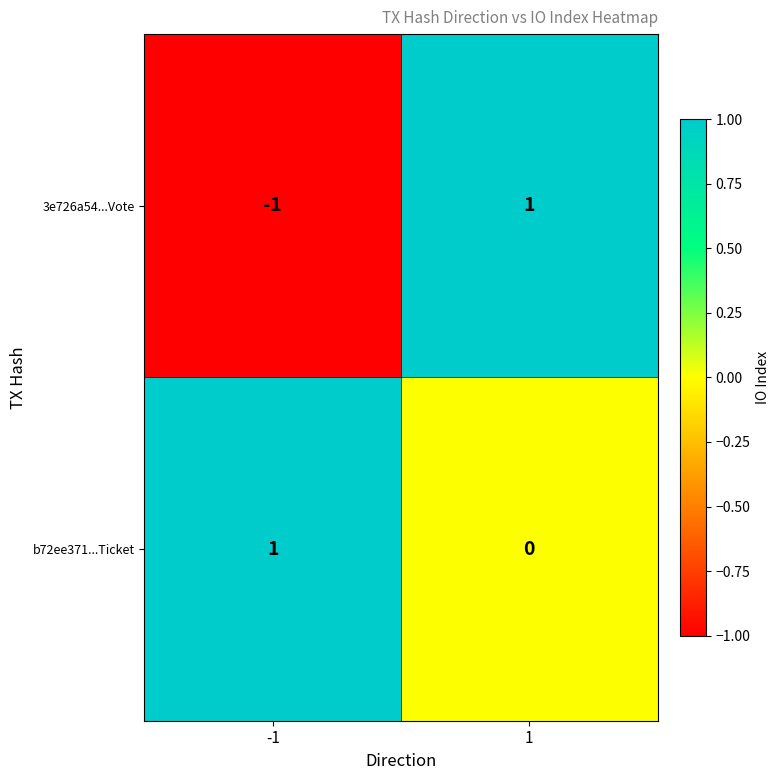

Rank the series at -1 from lowest to highest value.

3e726a54...Vote, b72ee371...Ticket